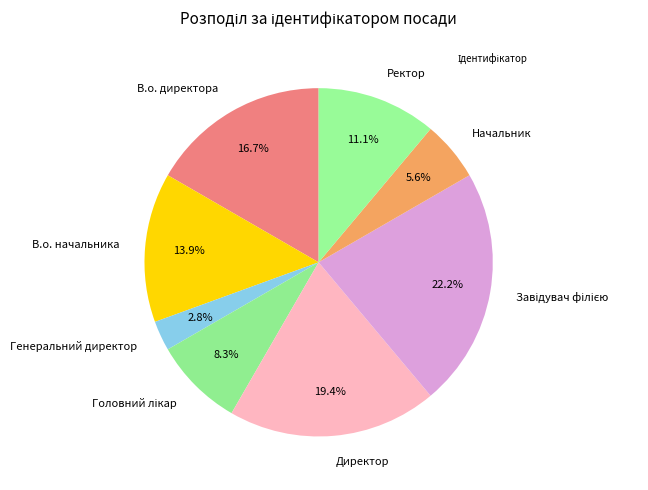

To the nearest percent, what is the average slice percentage?

12%